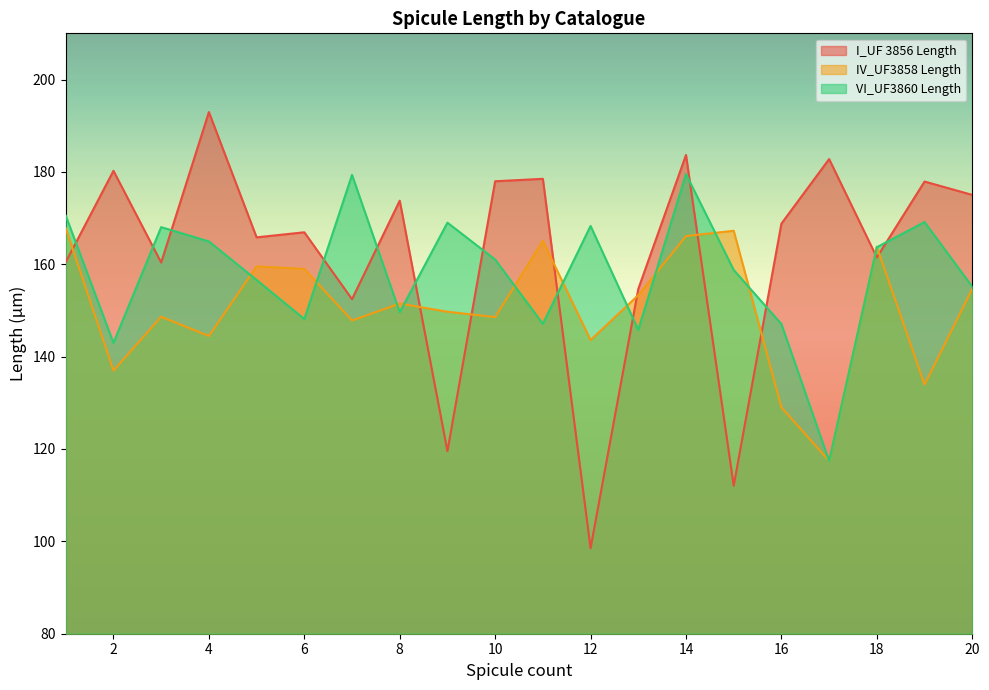

What are all the series names shown in the legend?

I_UF 3856 Length, IV_UF3858 Length, VI_UF3860 Length